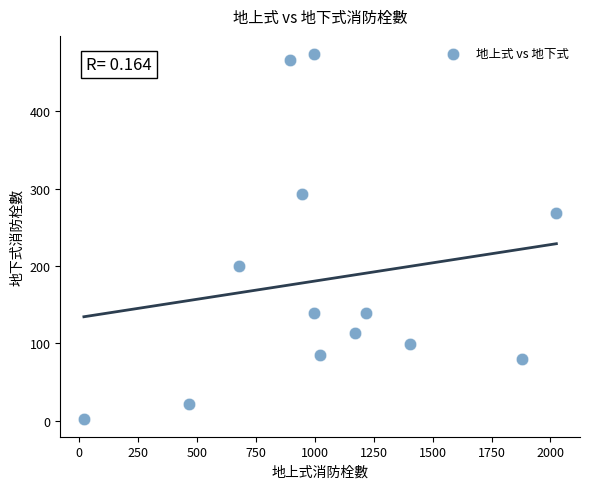

What is the range of X values (max minus min)?

2005